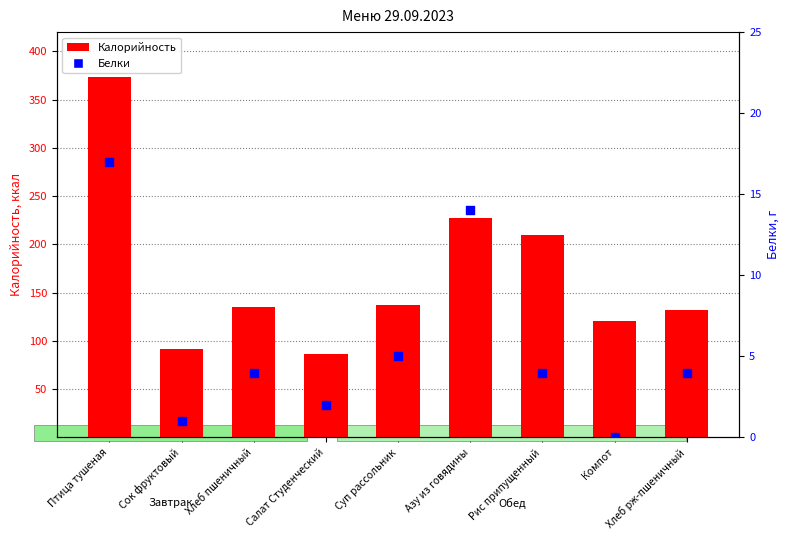

Which series contains the lowest Y value?

Белки